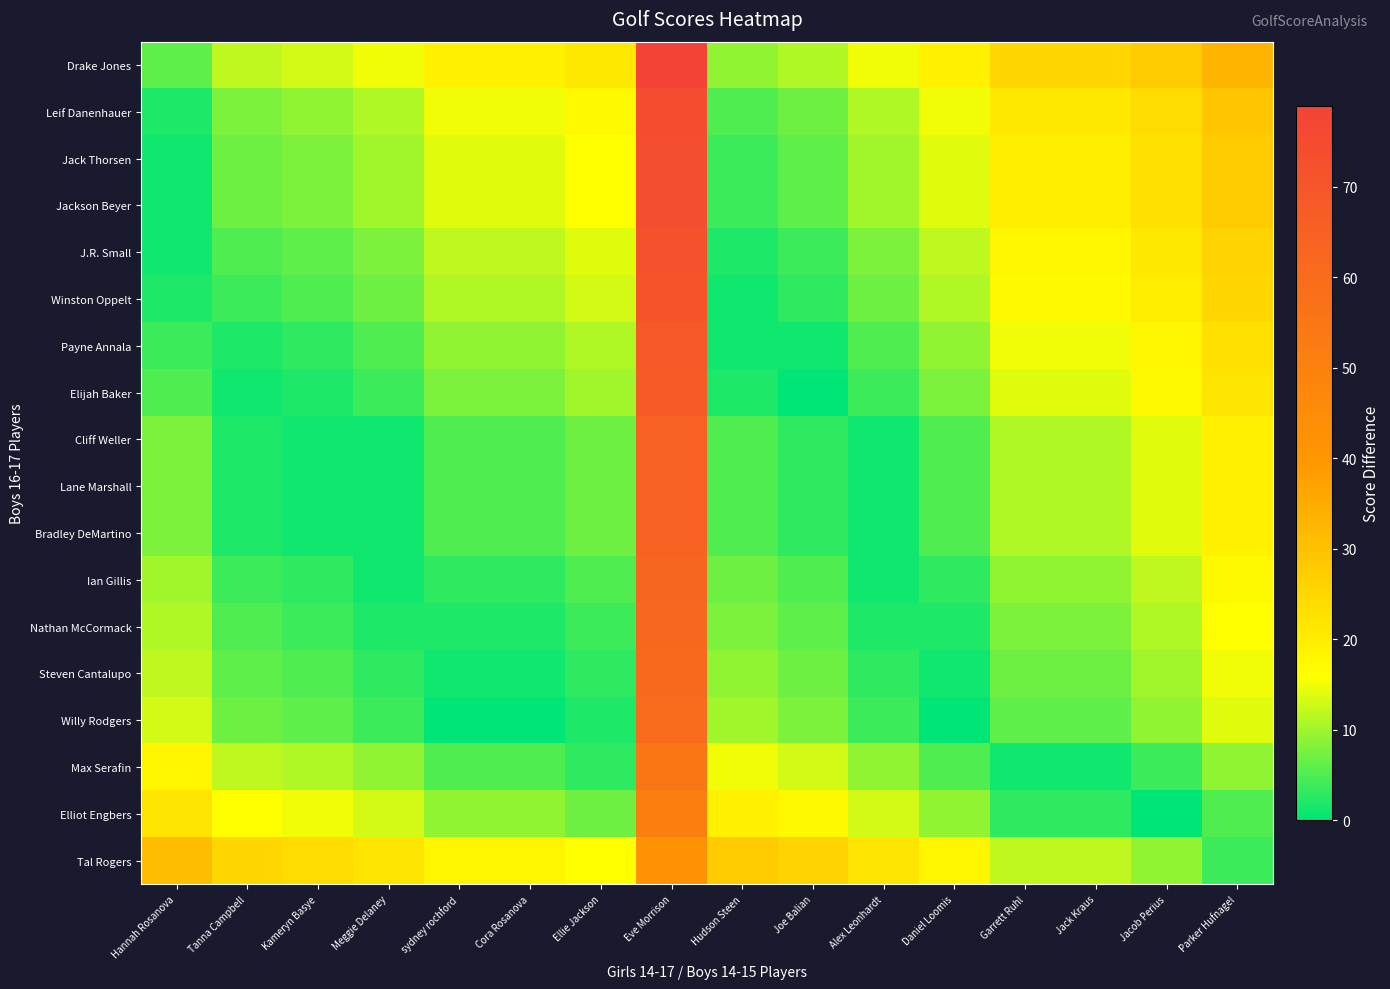

At which category is the sum across all series the highest?

Eve Morrison